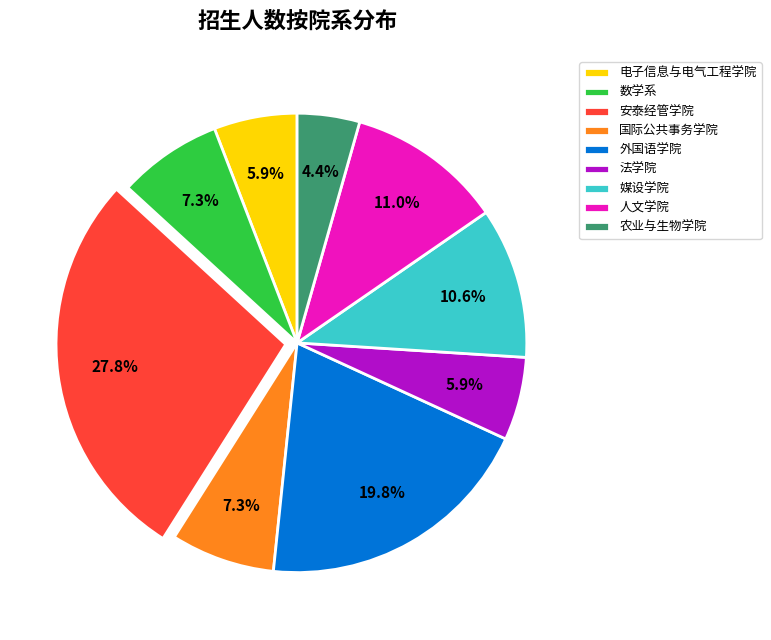

Which slice is the smallest?

农业与生物学院